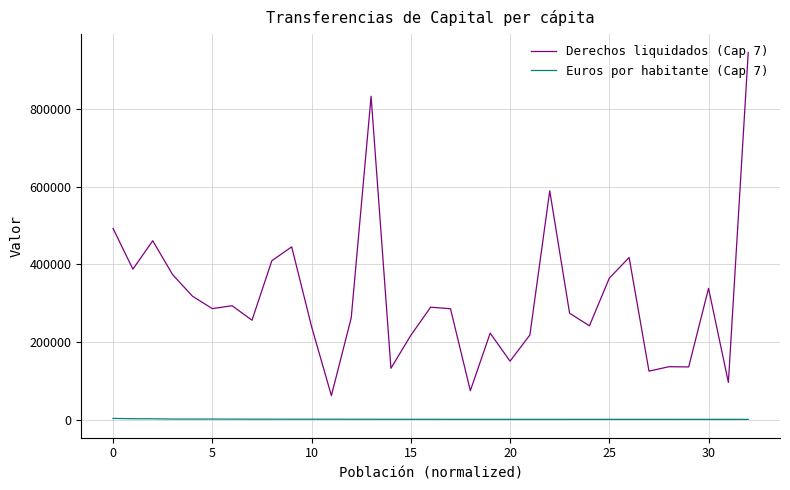

List the series in order of their overall mean, lowest first.

Euros por habitante (Cap 7), Derechos liquidados (Cap 7)